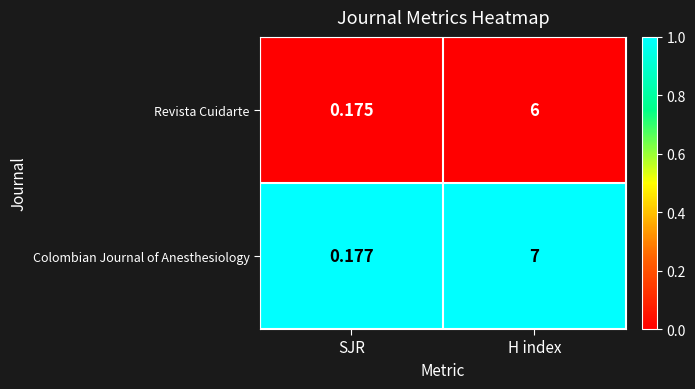

Which series has the largest range (max minus min)?

Colombian Journal of Anesthesiology